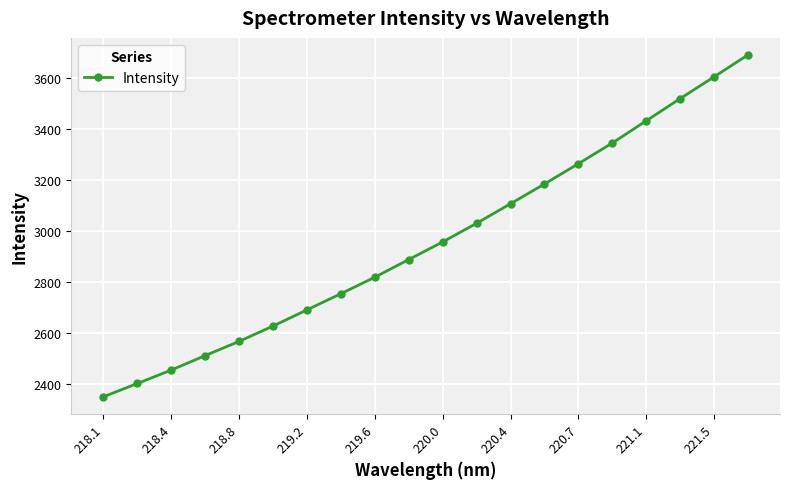

True or false: the data has more than 0 interior local peaks.

False